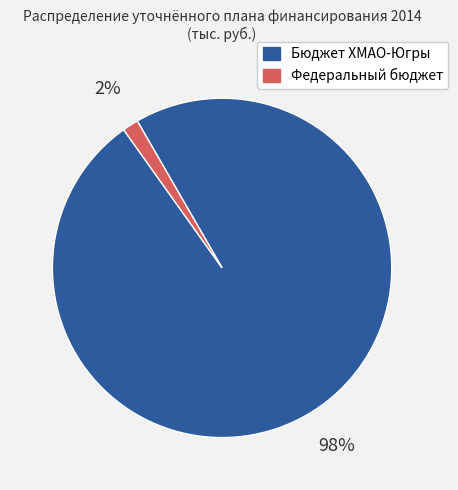

Which has a higher value, Бюджет ХМАО-Югры or Федеральный бюджет?

Бюджет ХМАО-Югры